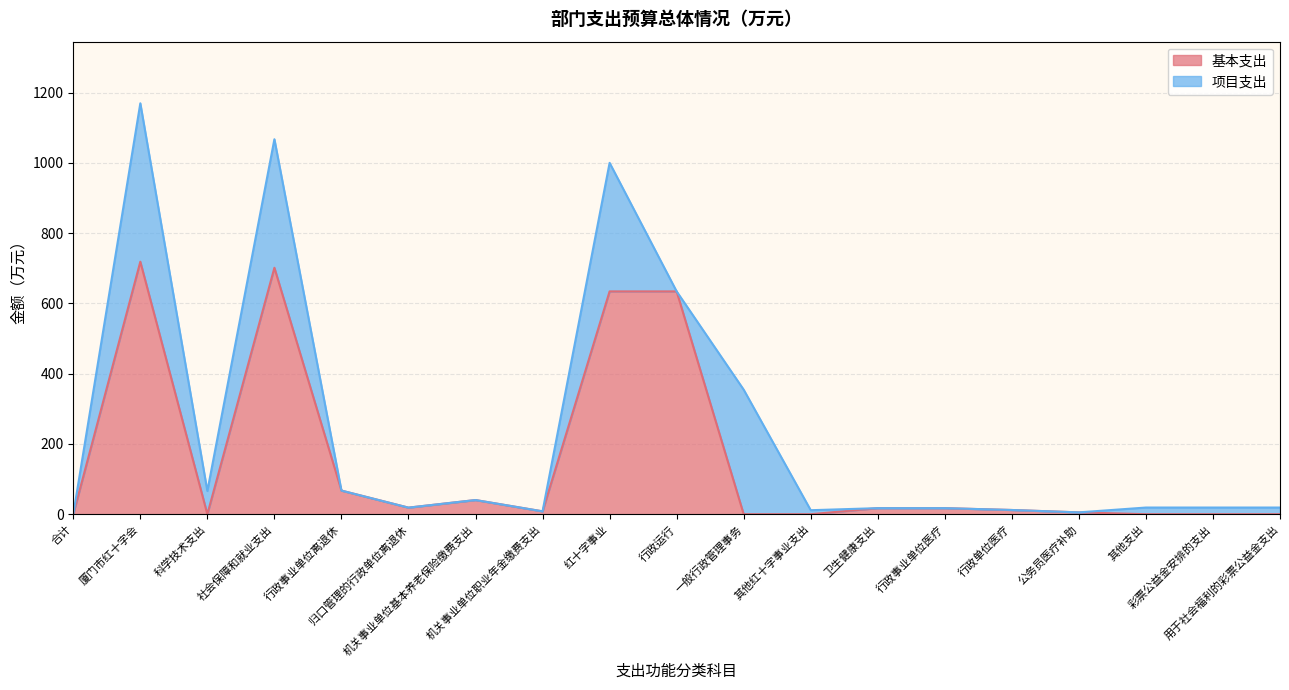

What is the label of the 5th point from the left?

行政事业单位离退休